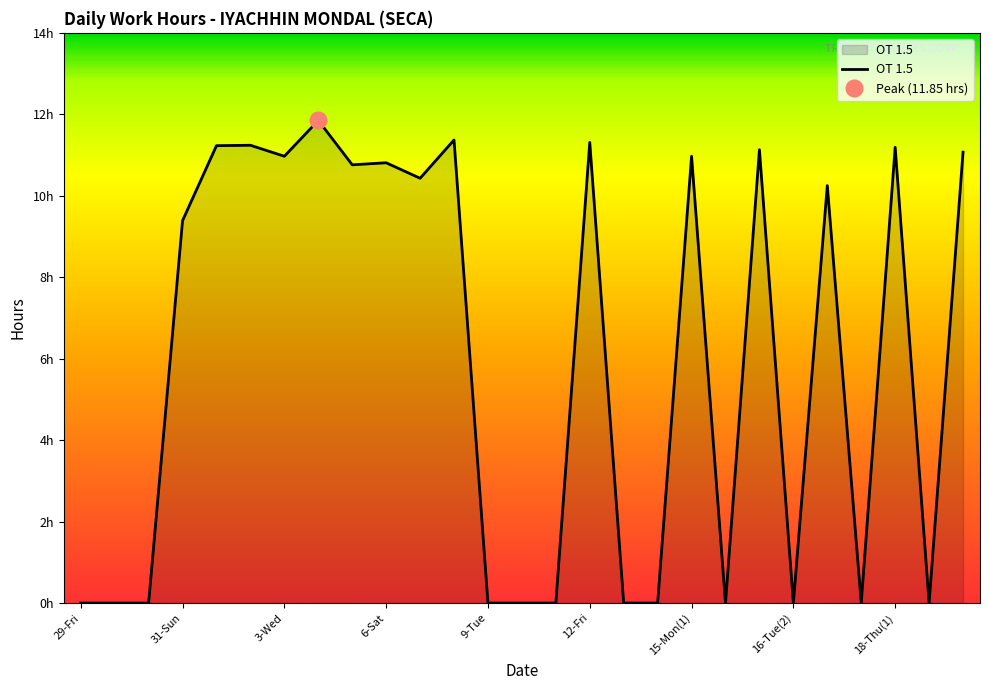

At which label is the value closest to 5?

31-Sun